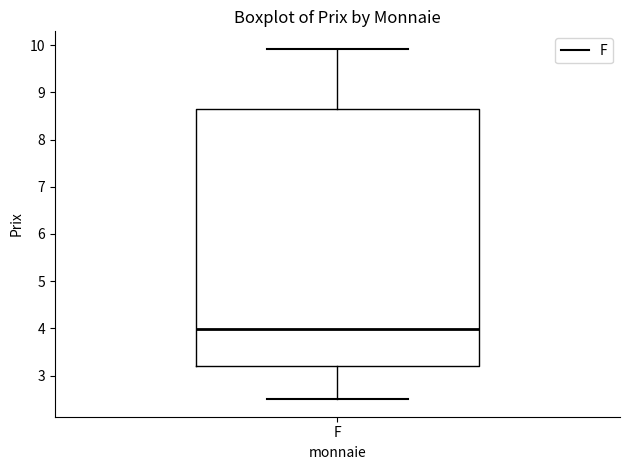

Transcribe this box plot: give where the median line is, the range the box spans, and where the two whiskers end, as read against the y-axis. The values are not printed on the chart, so give them approximately, as read against the axis.

median 4.0, box 3.2 to 8.6, whiskers 2.5 to 9.9